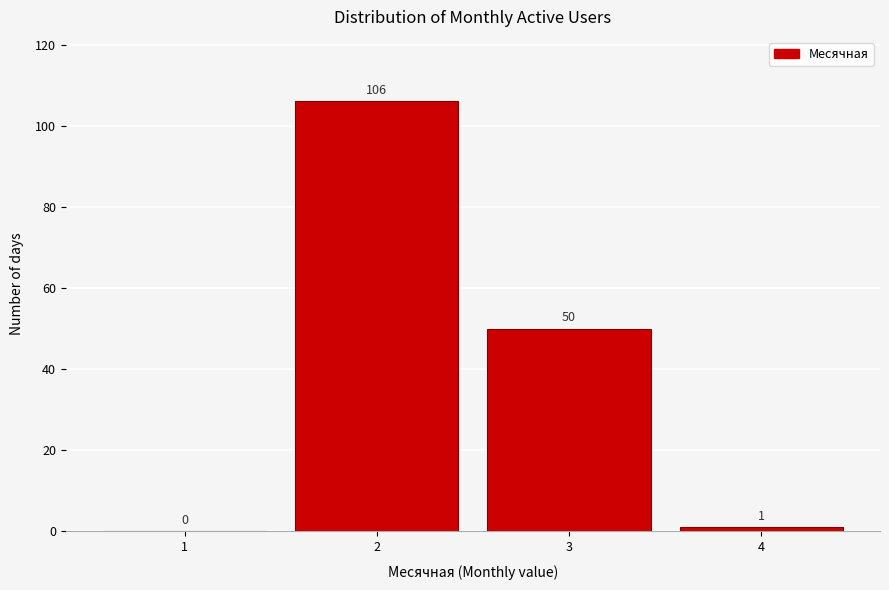

Which range on the x-axis has the tallest bar?

1.5 to 2.5